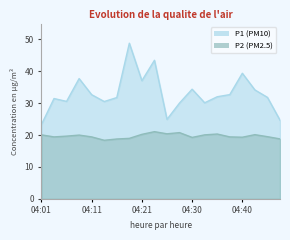

At which label does P2 reach its minimum?

04:13